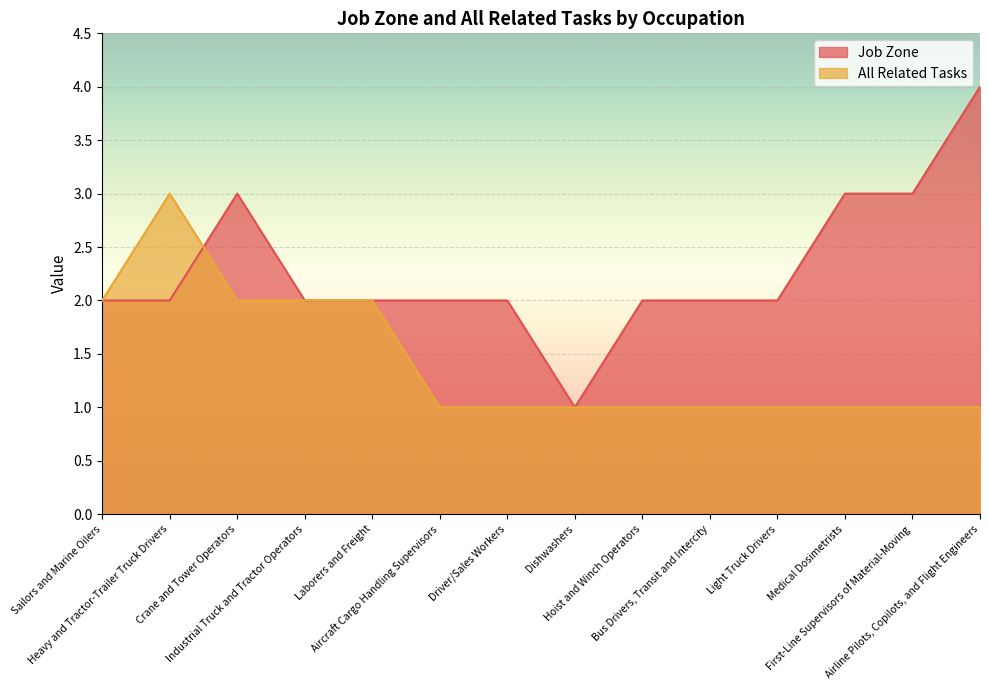

Between Industrial Truck and Tractor Operators and Airline Pilots, Copilots, and Flight Engineers, which series saw the biggest shift?

Job Zone